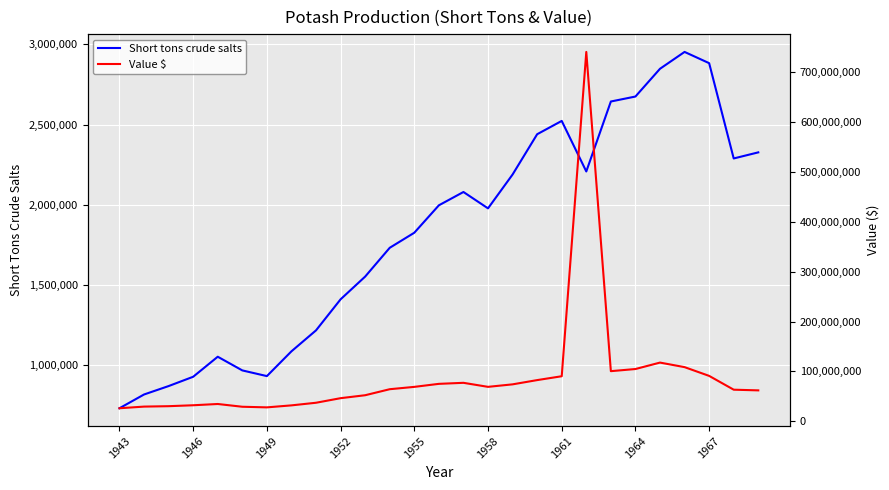

How many data points in Value $ are above 64366641?

13